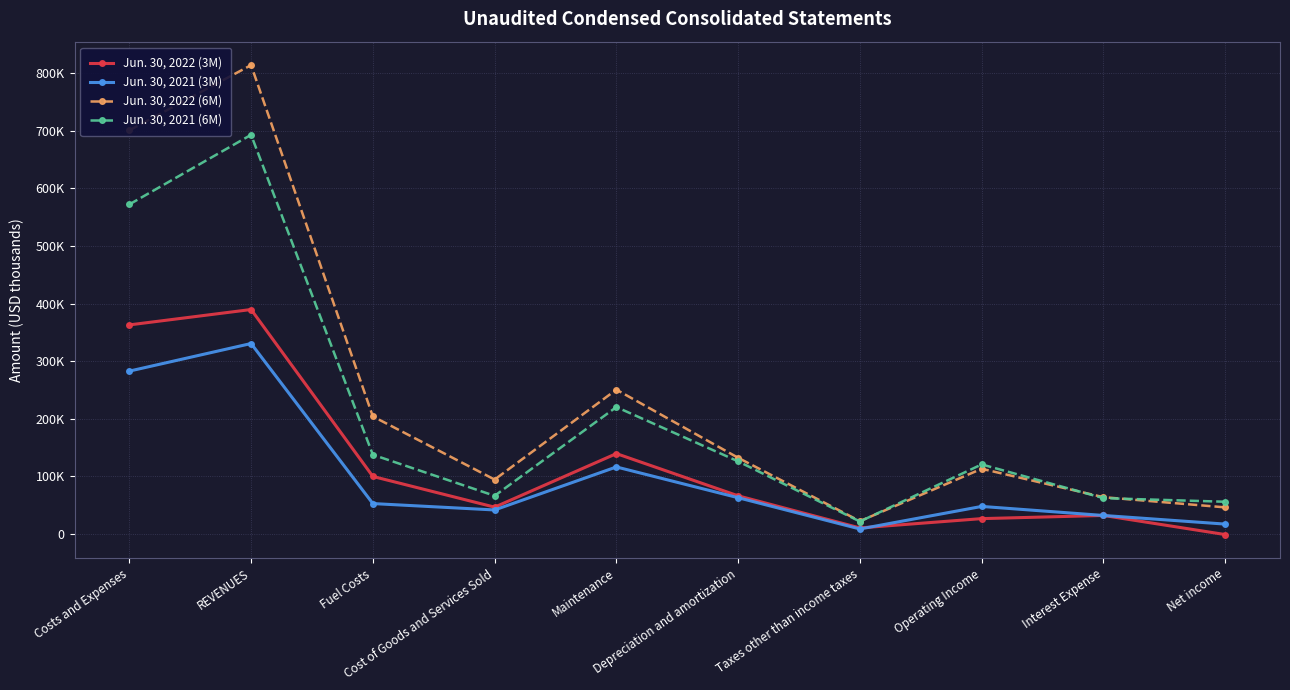

What position from the right is Costs and Expenses?

10